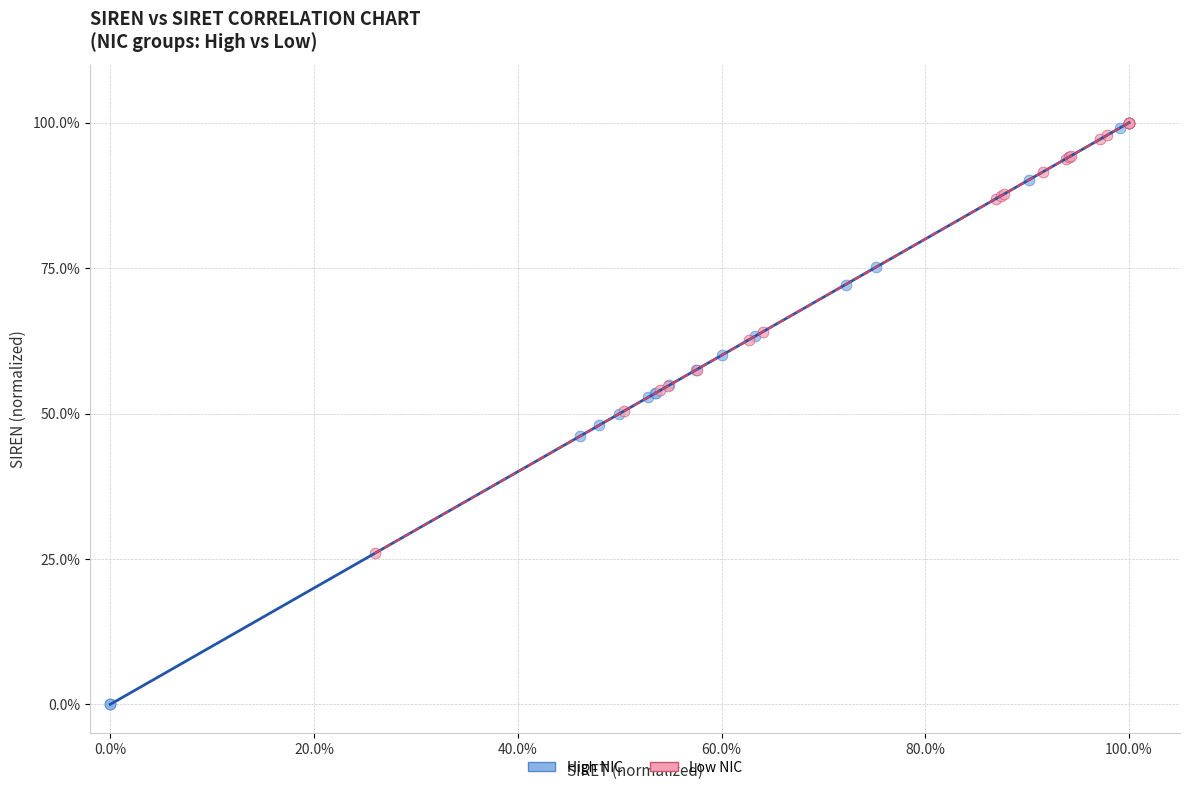

Which series has the widest spread of Y values?

High NIC